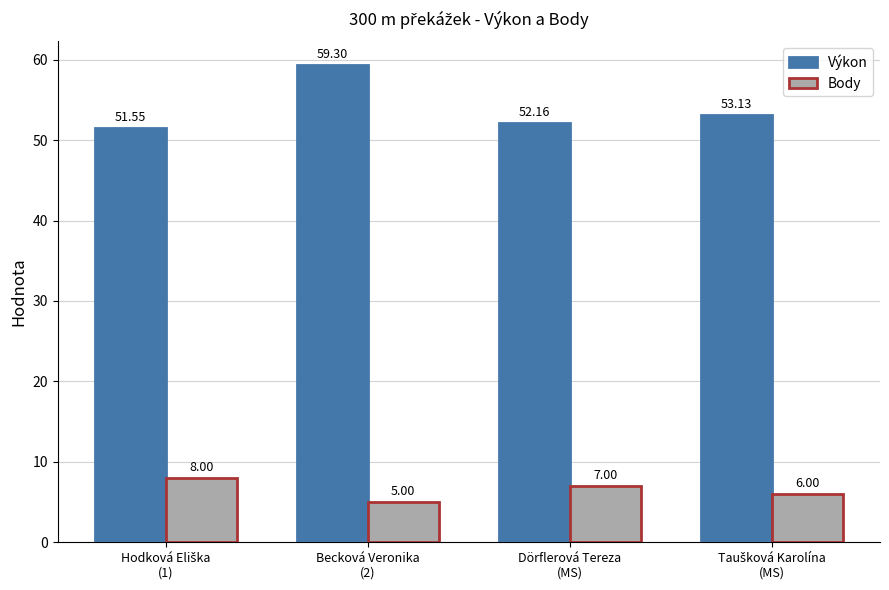

Rank the series by their average value, from highest to lowest.

Výkon, Body